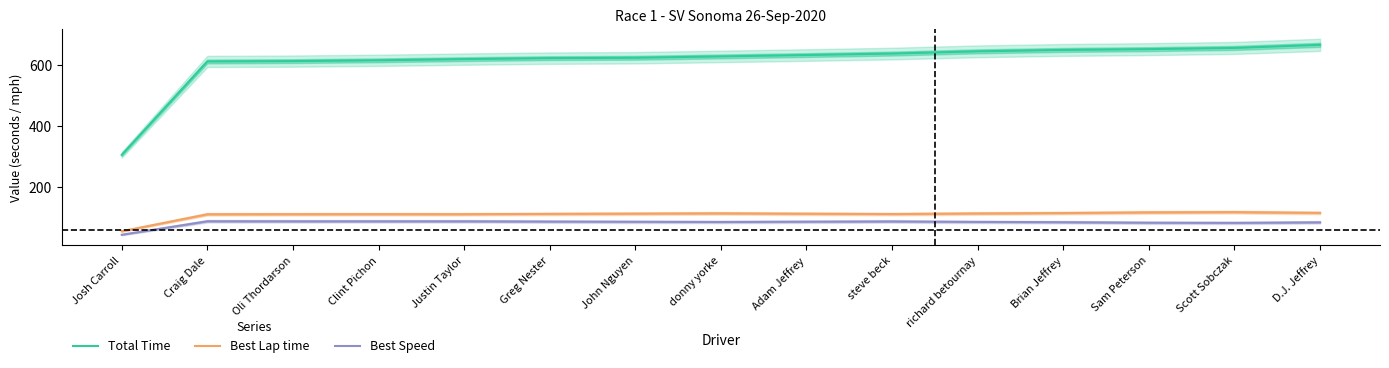

Which has a higher value, Clint Pichon or Brian Jeffrey?

Brian Jeffrey